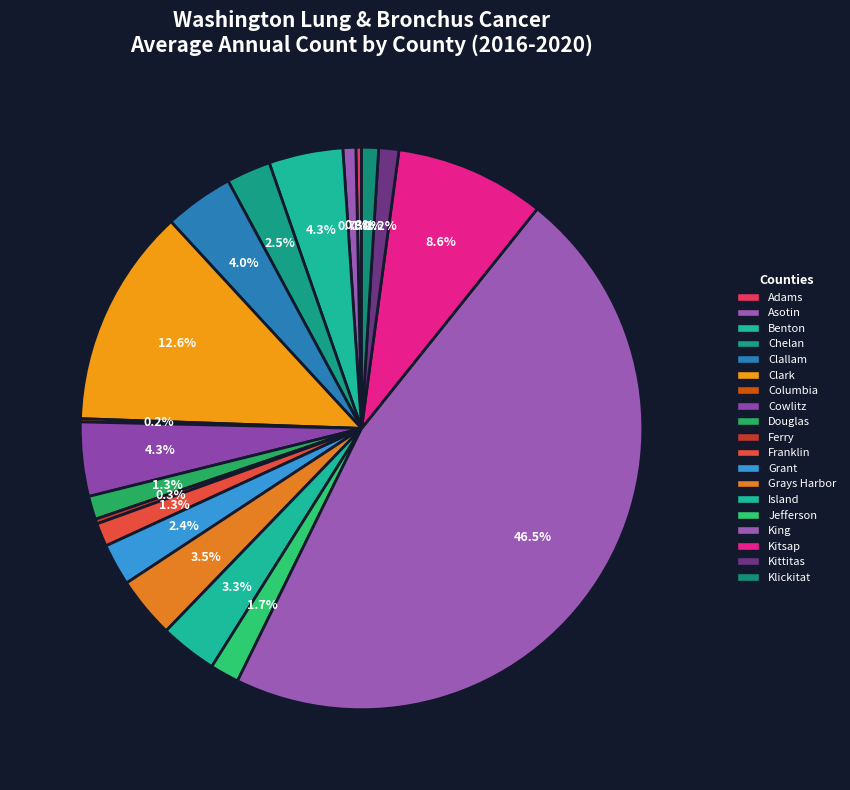

What is the ratio of the value at Island to the value at King?

0.1